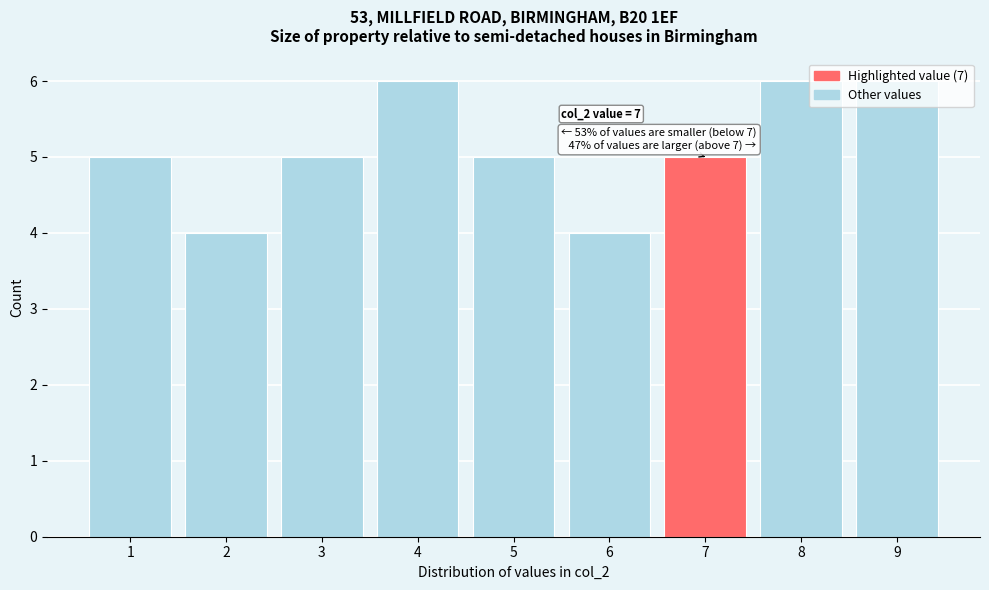

What is the approximate value at 1?

5